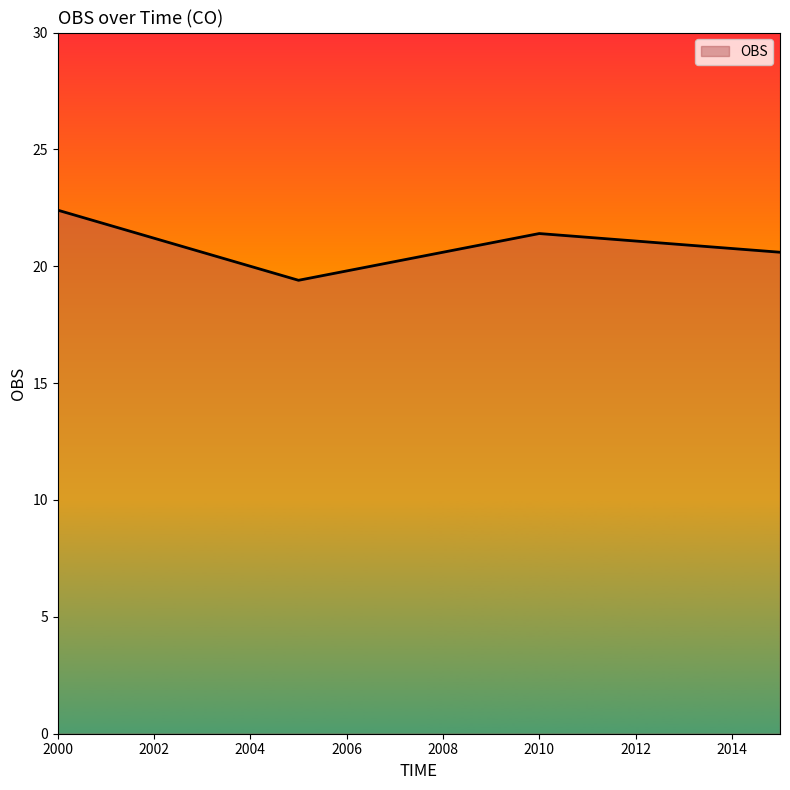

True or false: there are more than 2 points higher than both neighbors.

False